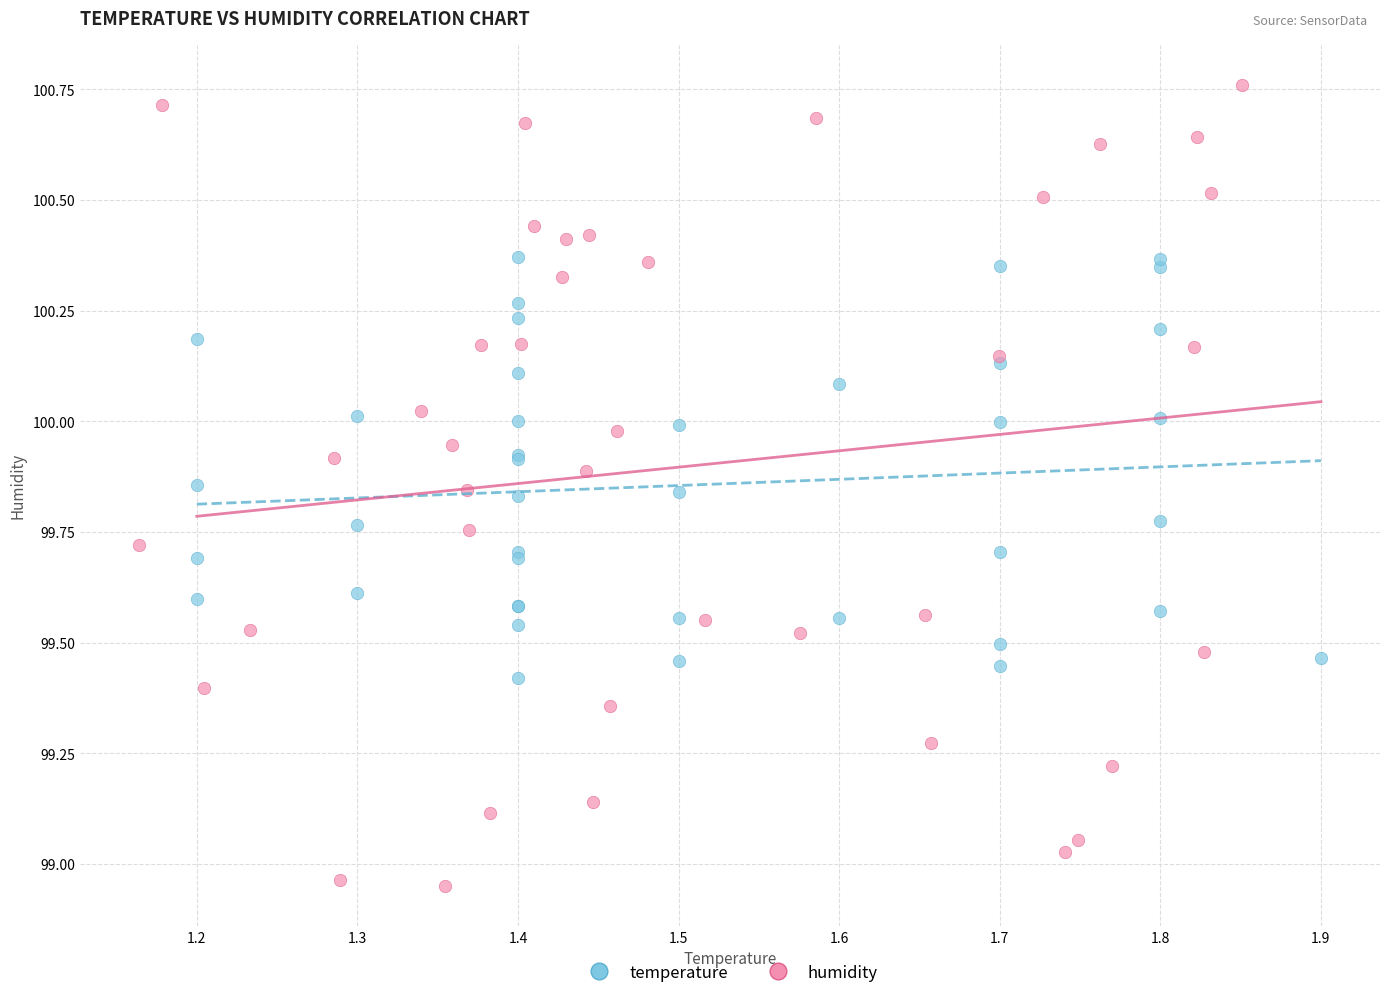

Which series reaches the minimum Y coordinate?

humidity